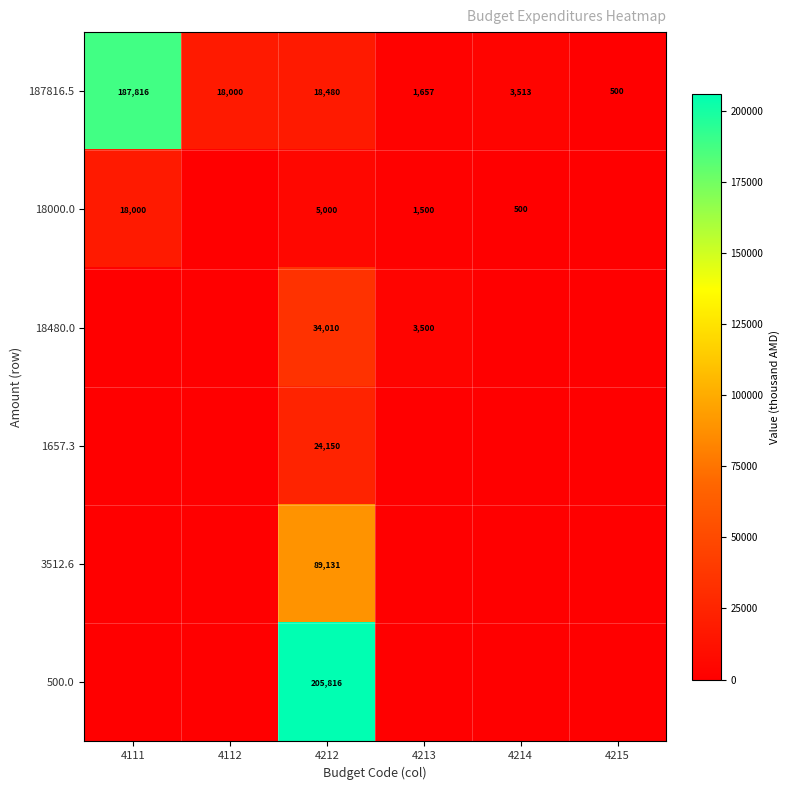

Is the value of 500.0 at 4212 greater than the value of 187816.5 at 4215?

Yes